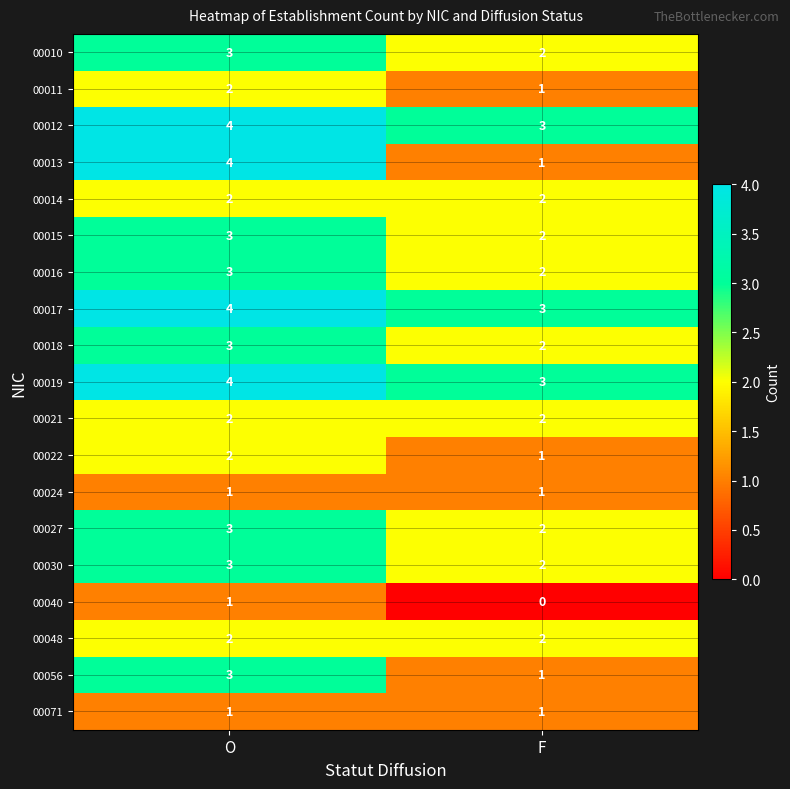

Which series has the widest spread of values?

00013